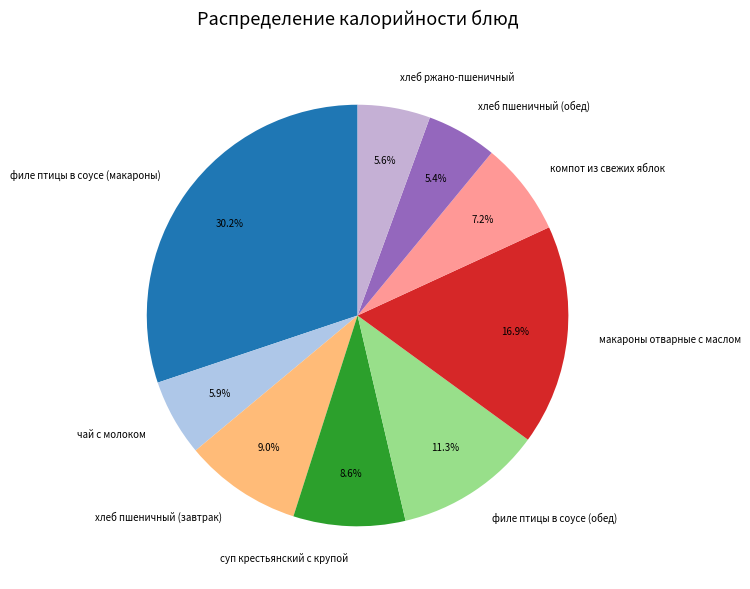

Is суп крестьянский с крупой the majority of the pie?

No